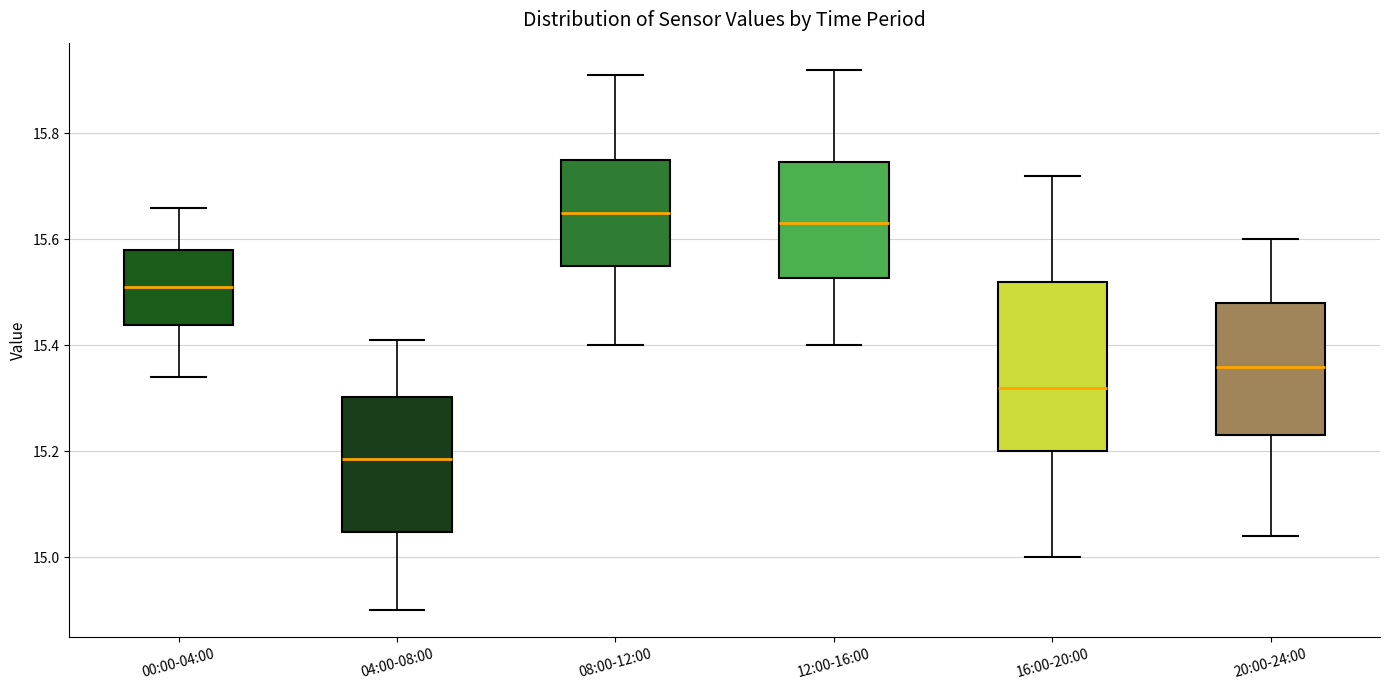

Which box has the highest median line?

08:00-12:00